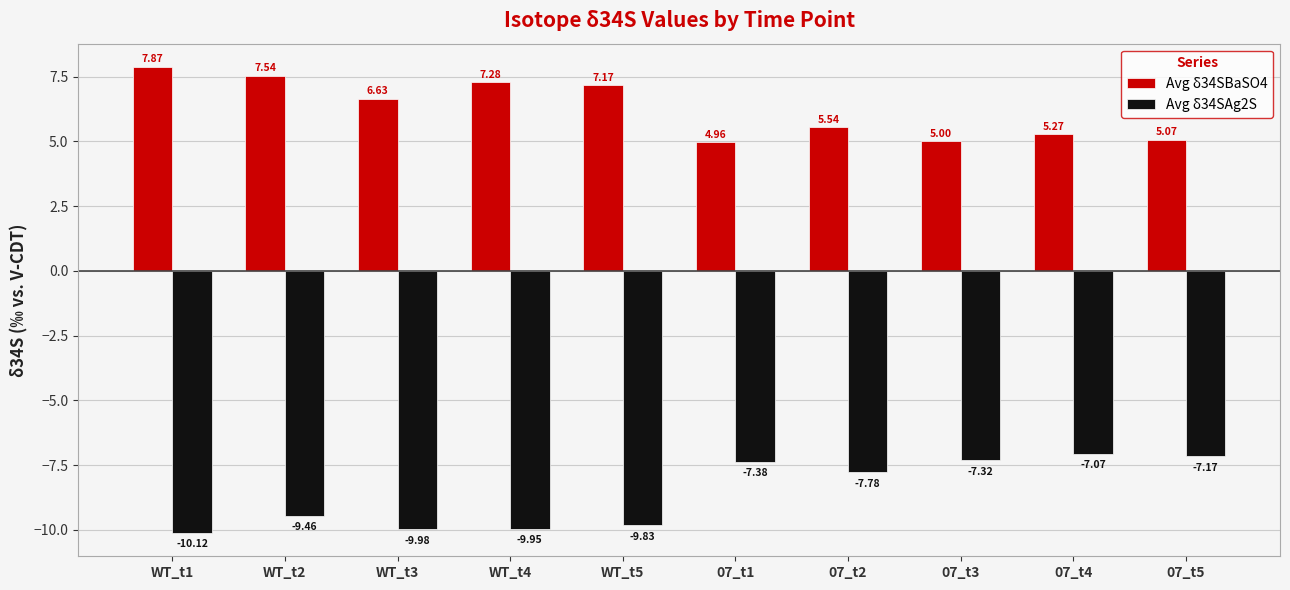

Is the value of Avg δ34SBaSO4 at 07_t3 greater than the value of Avg δ34SAg2S at 07_t3?

Yes